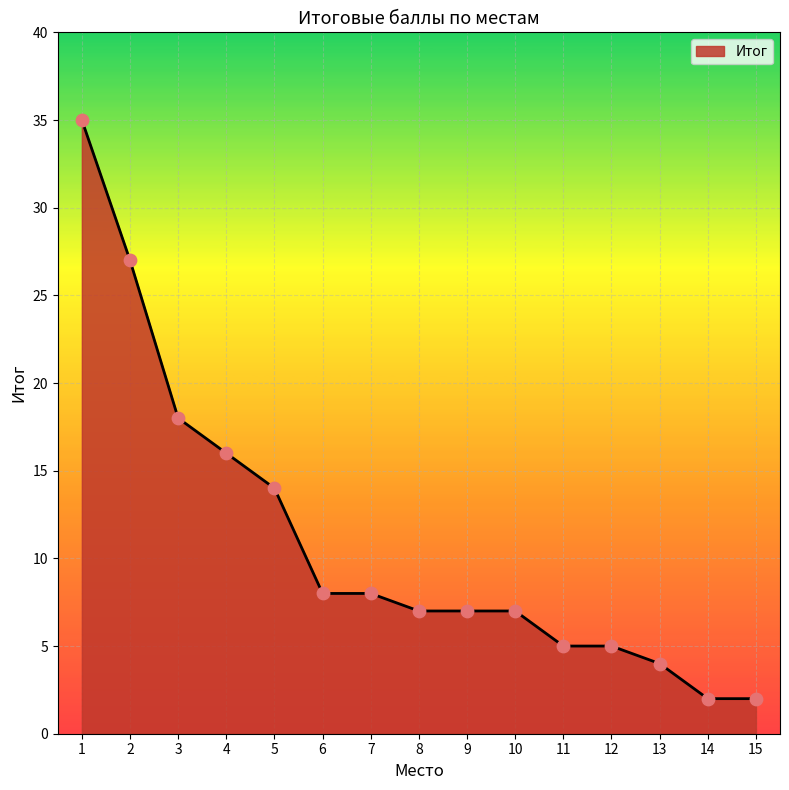

Between 4 and 1, which is larger?

1